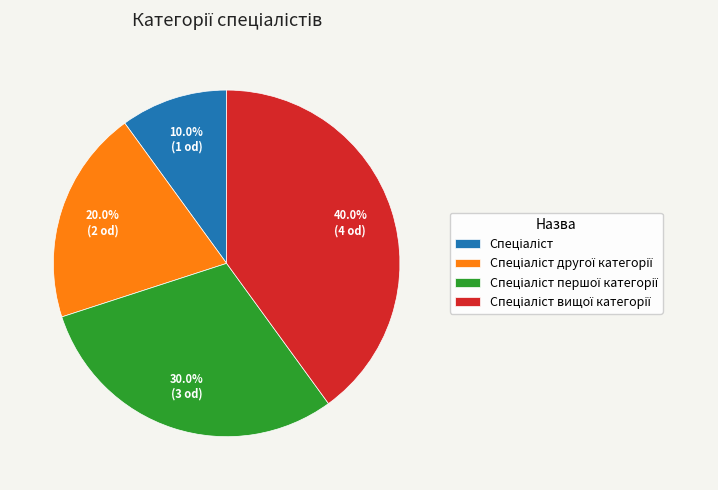

Is there a majority slice in this chart?

No